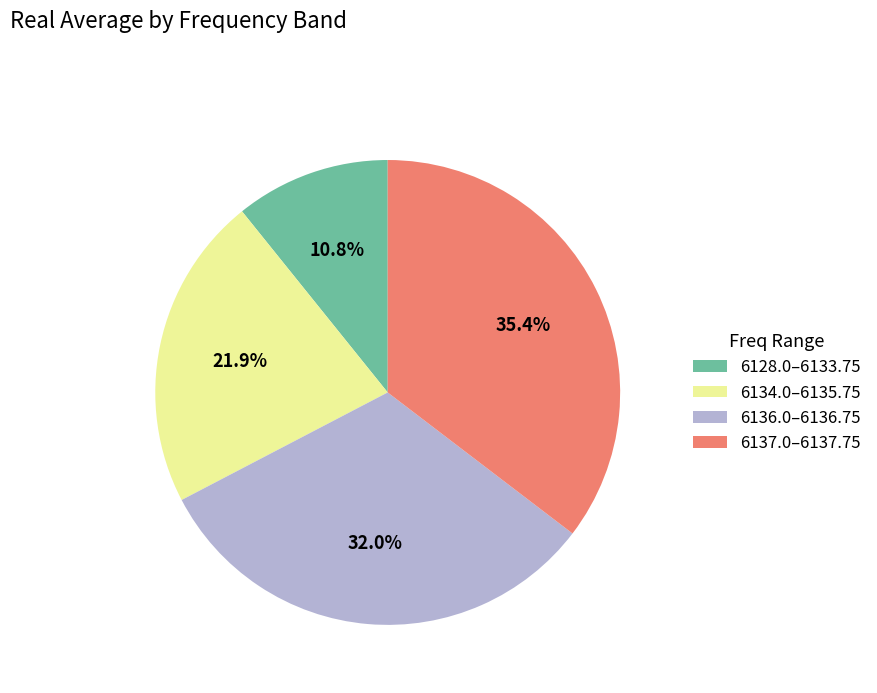

Is 6136.0–6136.75 the majority of the pie?

No